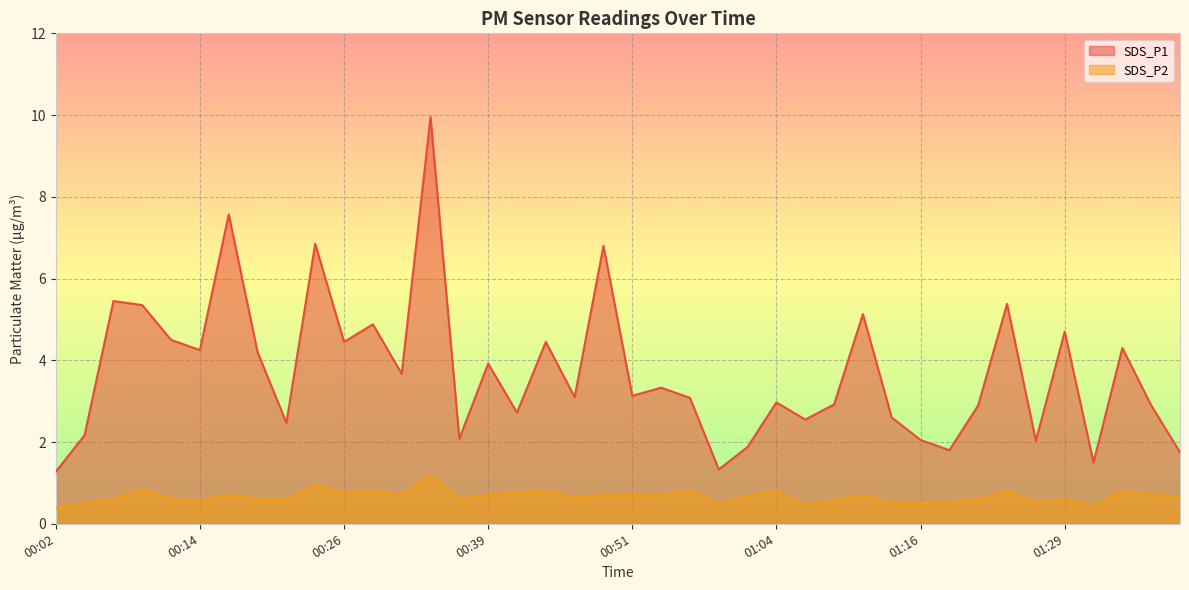

At which category does SDS_P1 reach its first local peak?

00:07